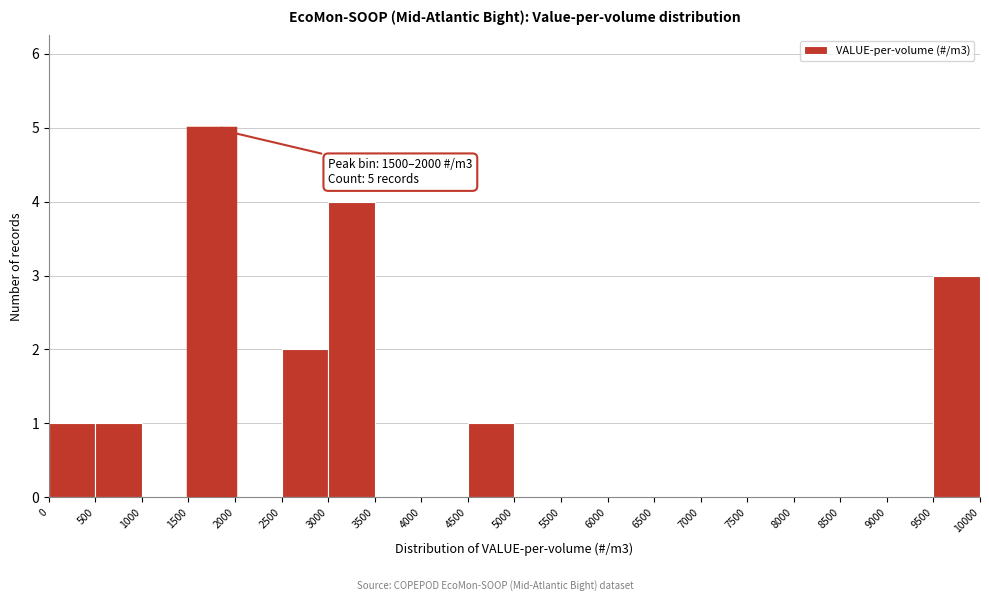

Over which range of the x-axis is the bar tallest?

1500 to 2000